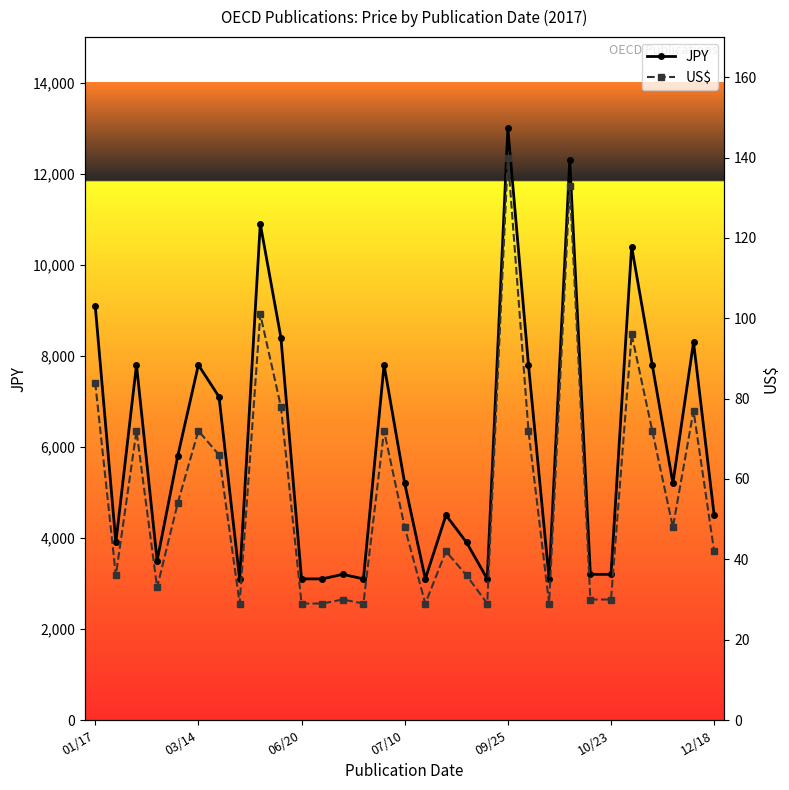

List the series in order of their peak value, highest first.

JPY, US$